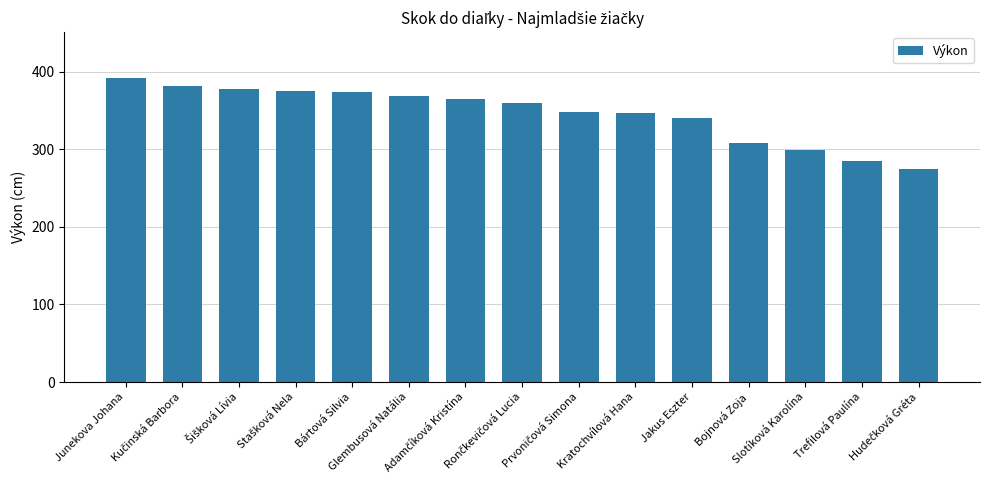

What is the difference between the second highest and minimum values?

106